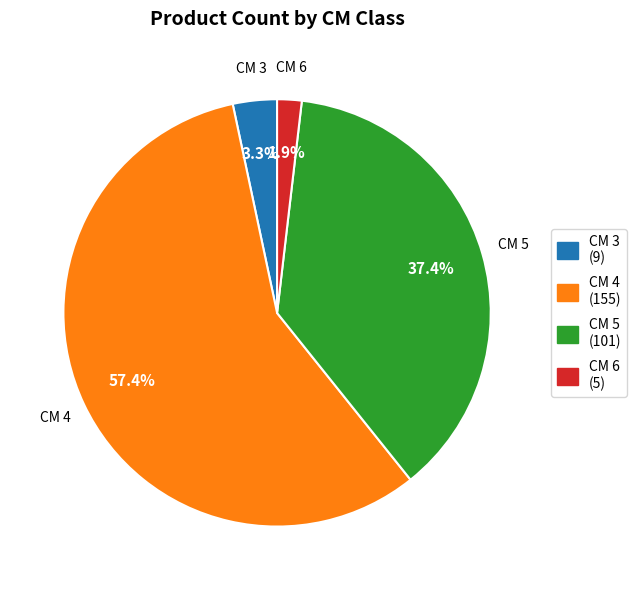

Rank the categories by value from highest to lowest.

CM 4 (155), CM 5 (101), CM 3 (9), CM 6 (5)